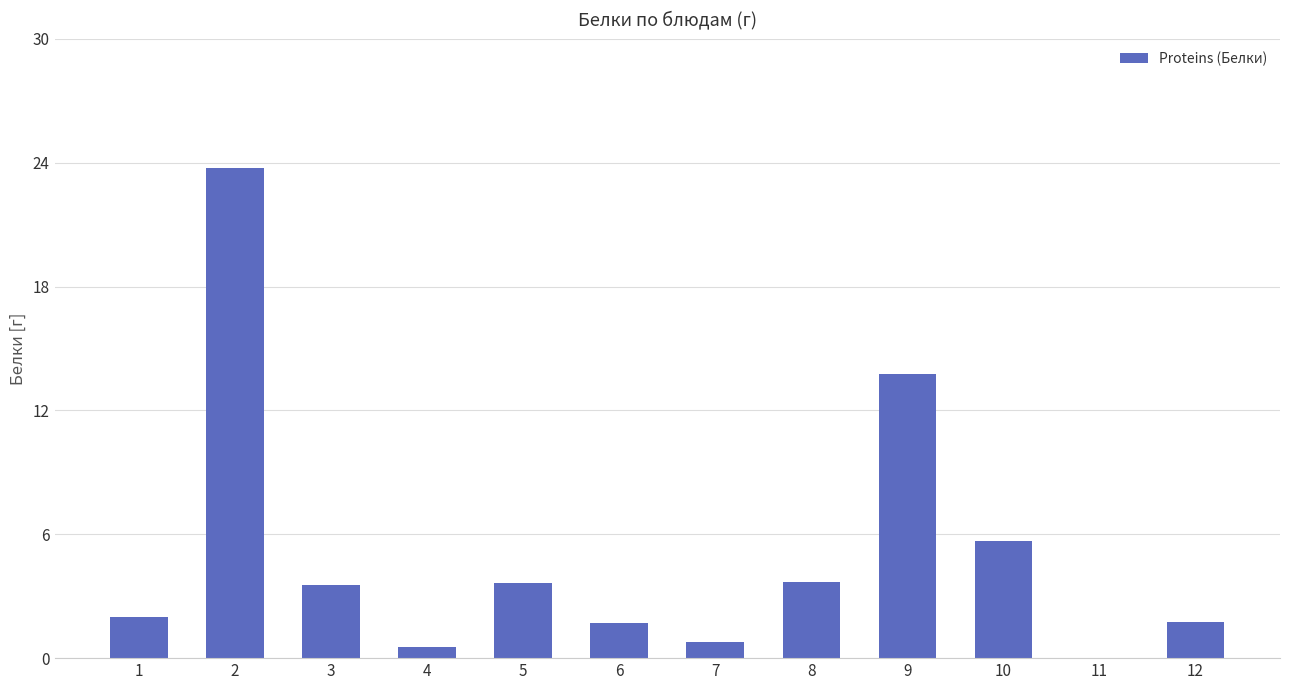

Approximately how many times larger is the value at 6 compared to 3?

0.5